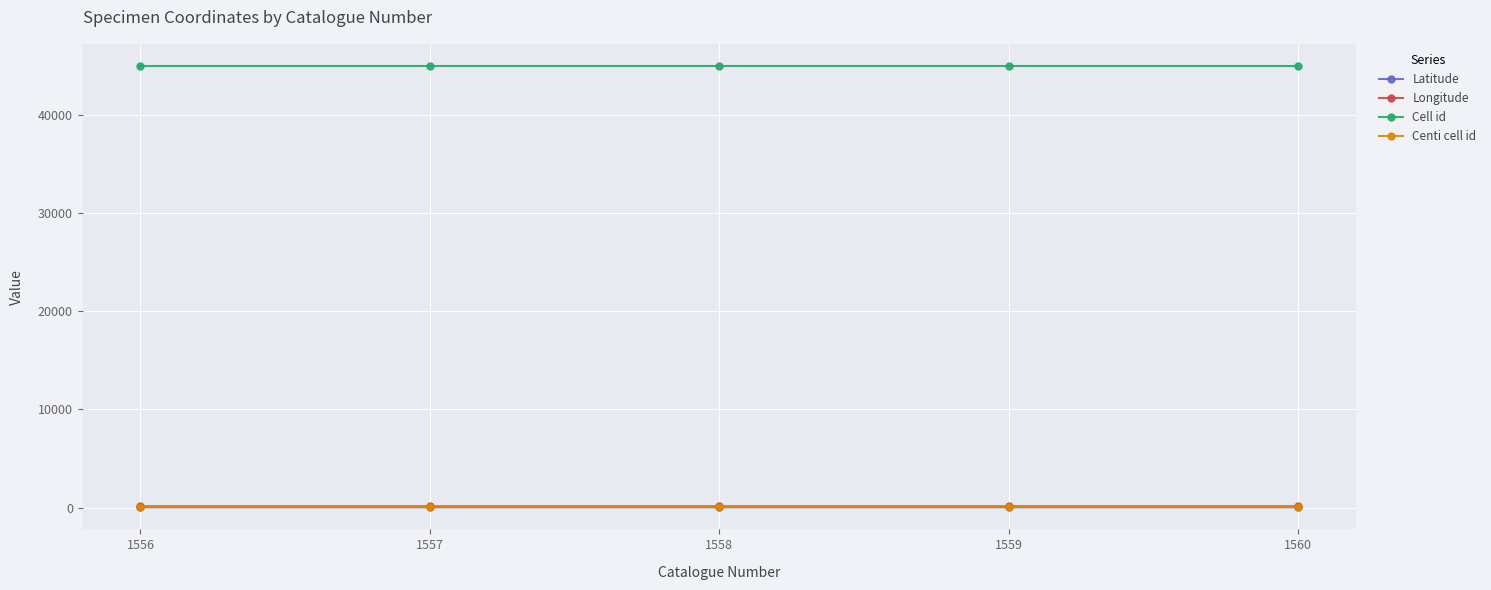

What is the value of the Cell id point at the 5th from the left?

44955.0